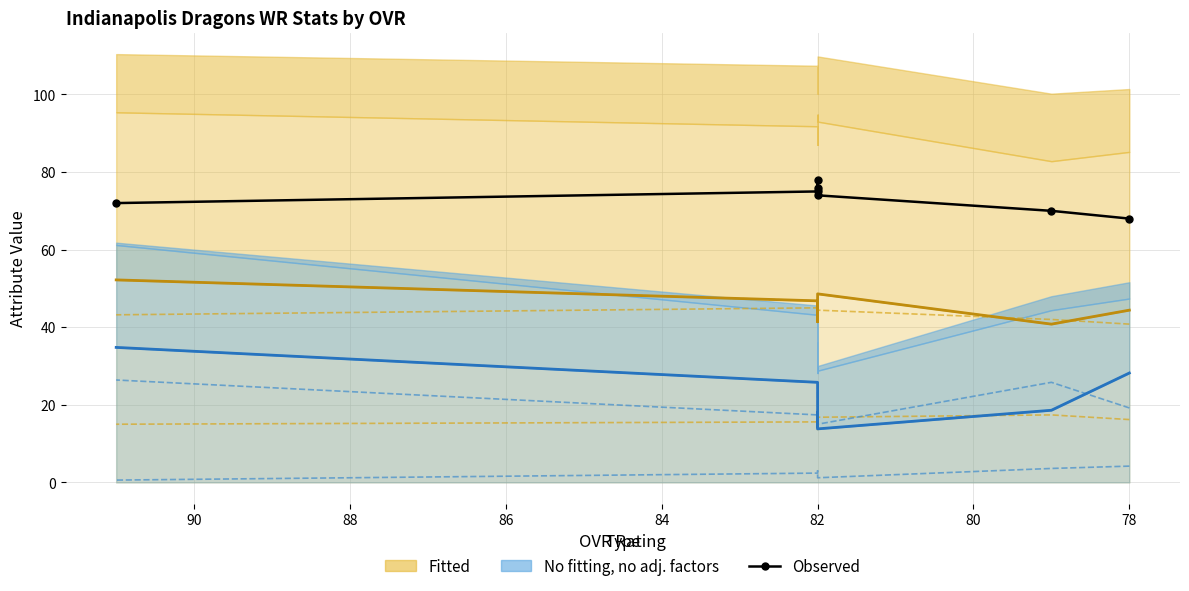

True or false: No fitting (run_defense) has a value of 34.8 at 88.

True